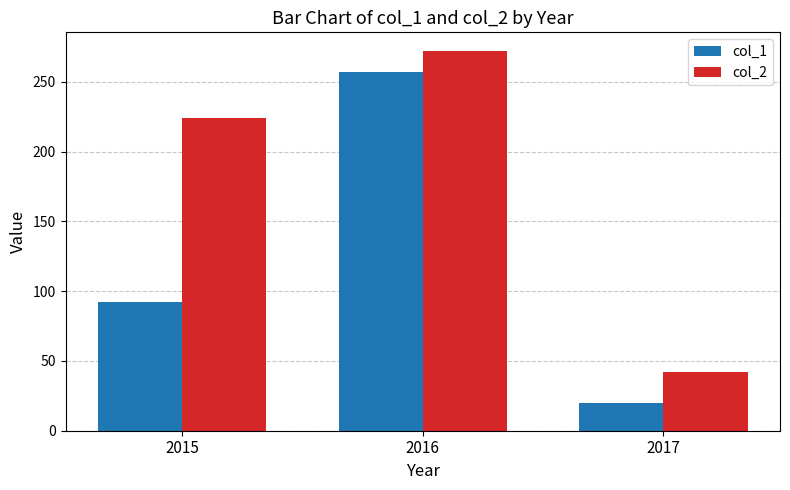

What is the spread (max minus min) of values at 2016?

15